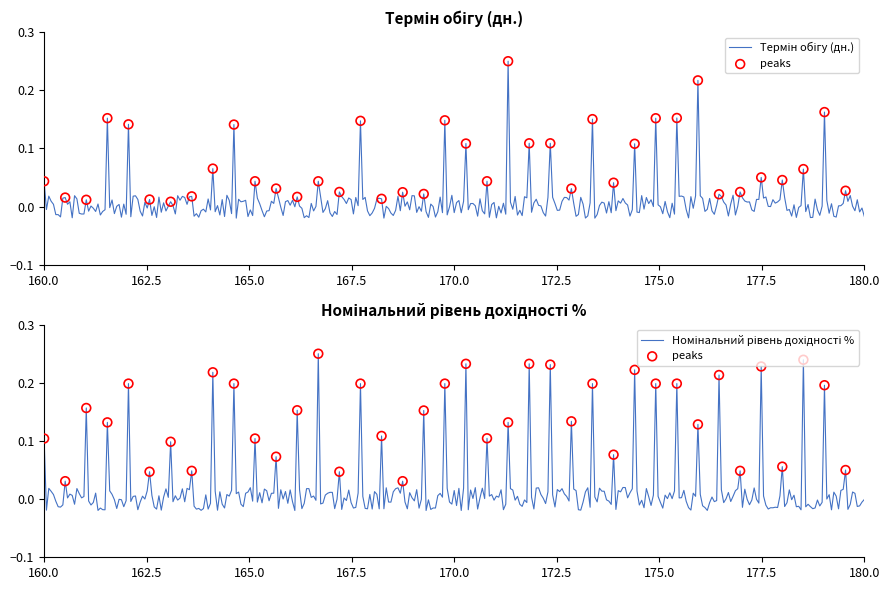

At which category is the sum across all series the highest?

23